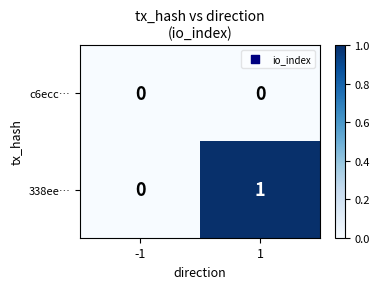

Rank the series at 1 from lowest to highest value.

c6ecc…, 338ee…